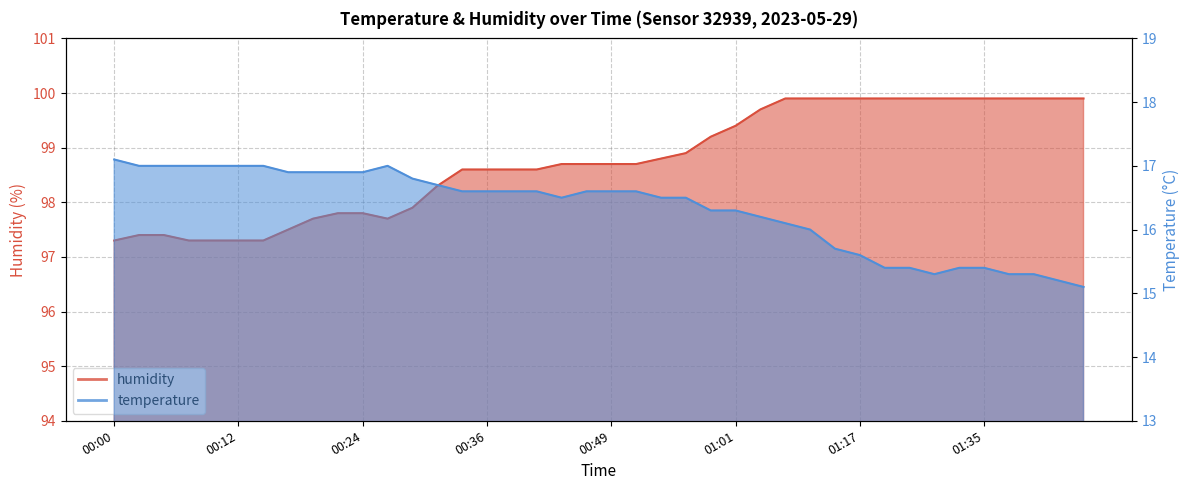

What is the highest value of the humidity series?

99.9